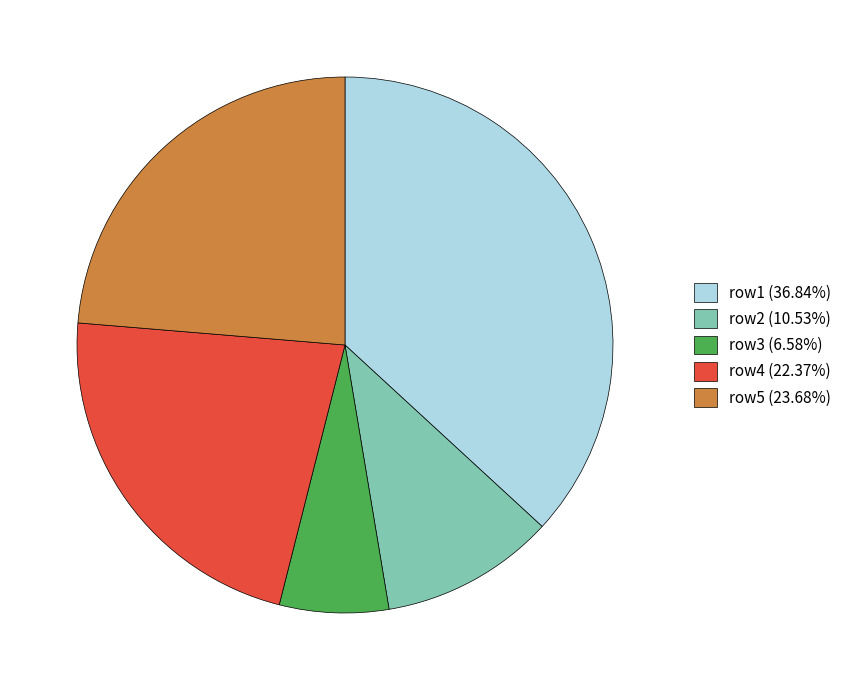

How many segments does this pie chart have?

5